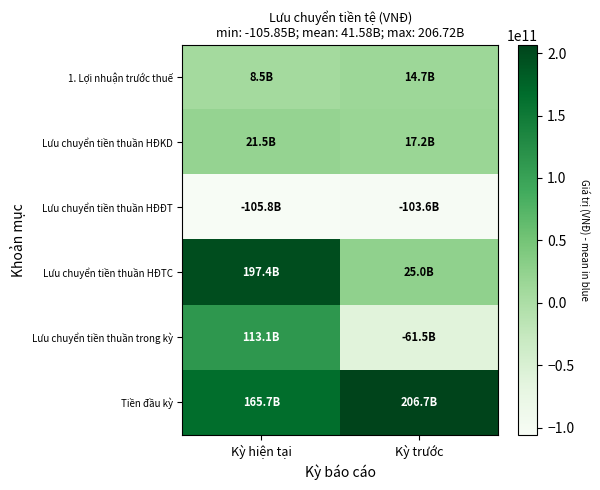

Reading left to right, list all the values displayed in this chart.

1. Lợi nhuận trước thuế: Kỳ hiện tại=8495689540	Kỳ trước=14737482666
Lưu chuyển tiền thuần HĐKD: Kỳ hiện tại=21520976999	Kỳ trước=17186075099
Lưu chuyển tiền thuần HĐĐT: Kỳ hiện tại=-105847040343	Kỳ trước=-103626221883
Lưu chuyển tiền thuần HĐTC: Kỳ hiện tại=197420972652	Kỳ trước=24976056227
Lưu chuyển tiền thuần trong kỳ: Kỳ hiện tại=113094909308	Kỳ trước=-61464090557
Tiền đầu kỳ: Kỳ hiện tại=165727939365	Kỳ trước=206721379127